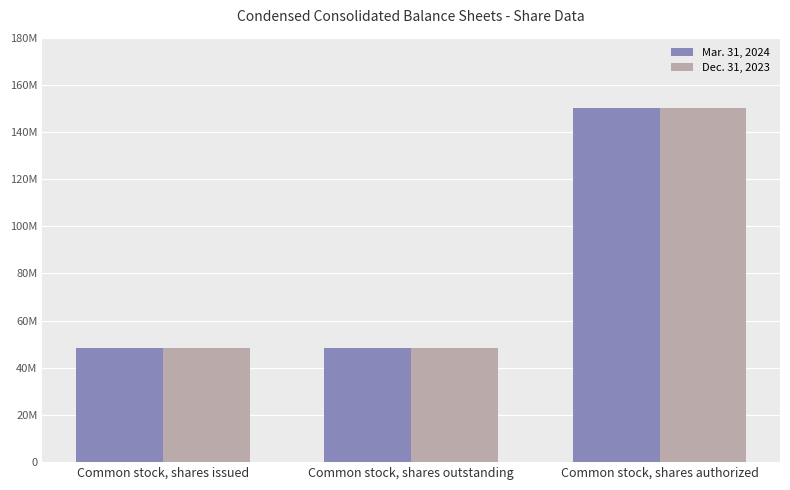

Reading left to right, transcribe all the data shown in this chart.

Mar. 31, 2024: 48258111	48258111	150000000
Dec. 31, 2023: 48258111	48258111	150000000